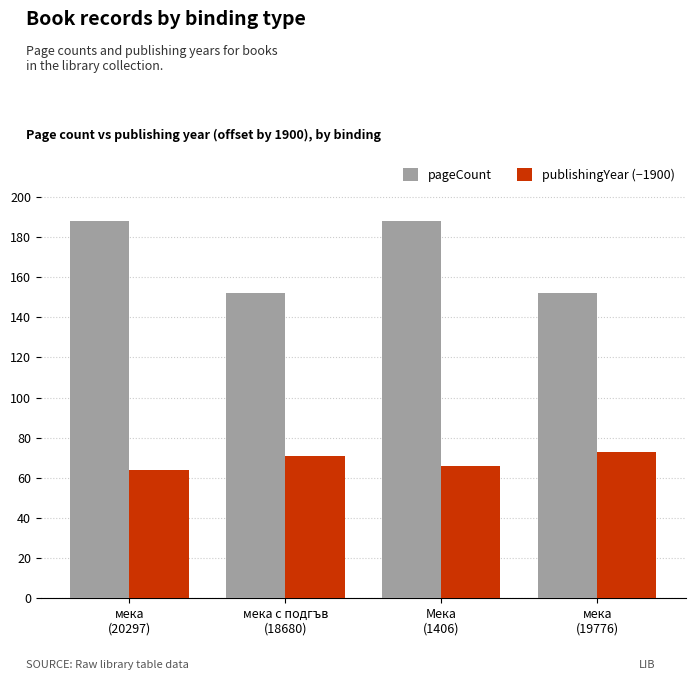

Rank the categories by publishingYear (−1900) value from highest to lowest.

мека
(19776), мека с подгъв
(18680), Мека
(1406), мека
(20297)